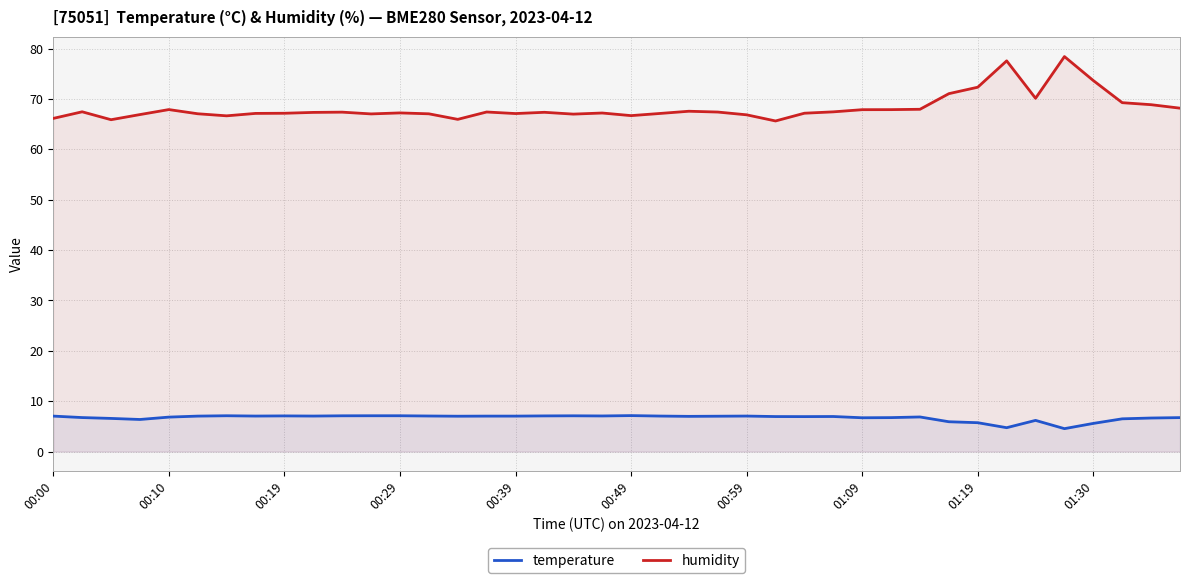

What is the maximum value for humidity?

78.4